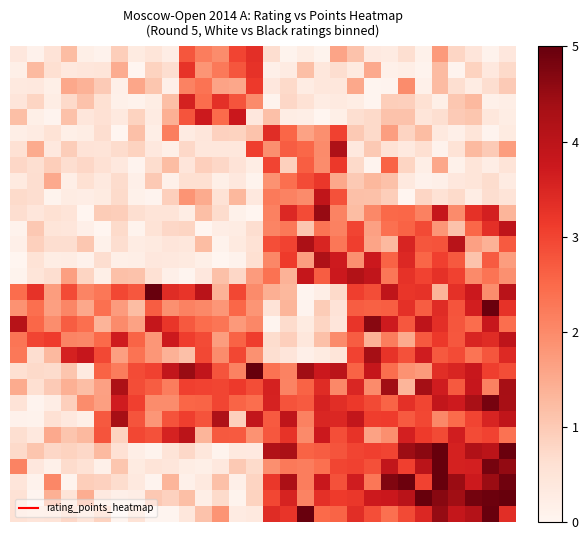

How many data points does each series have?

30